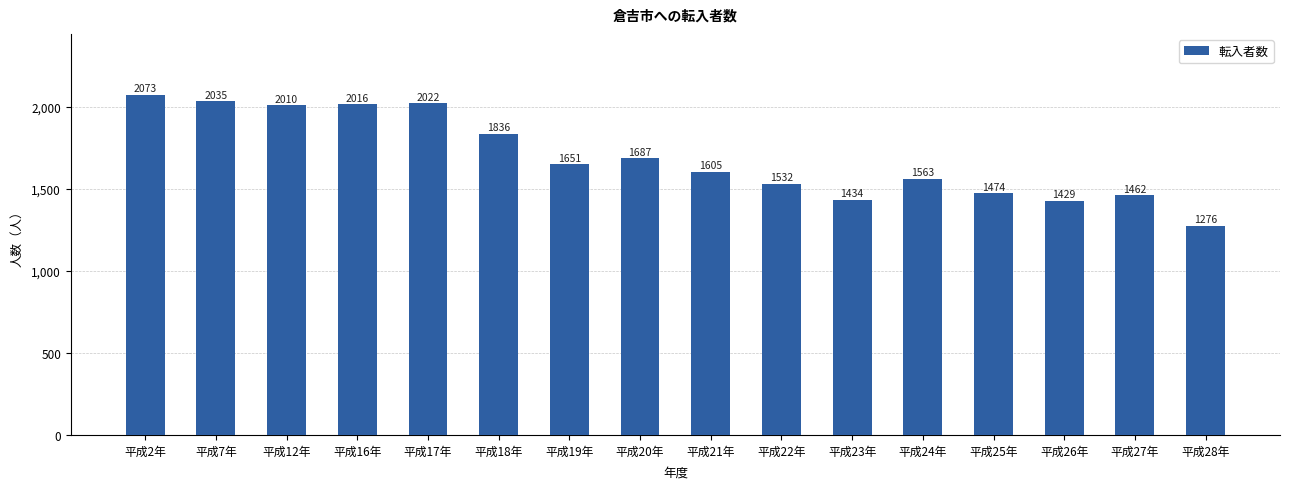

Are the bars grouped side by side (vs. stacked)?

No